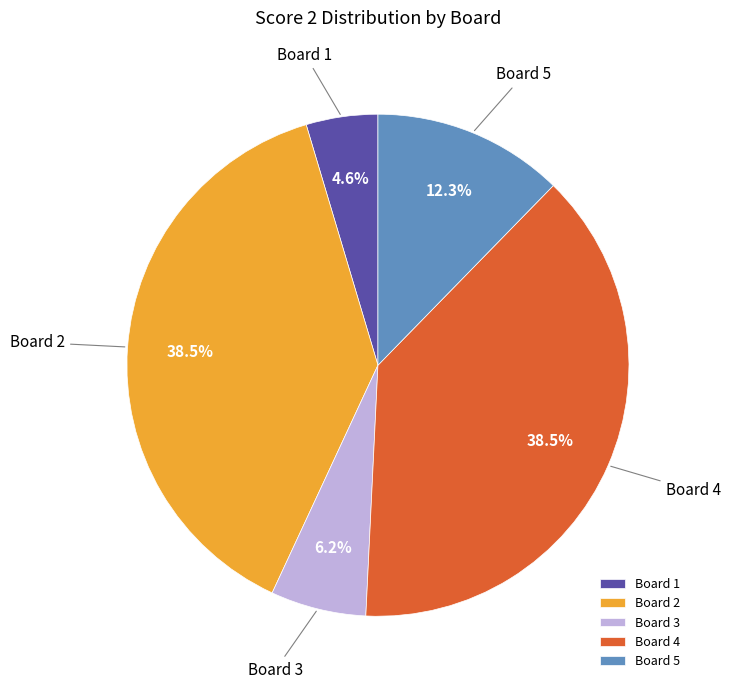

How many segments does this pie chart have?

5